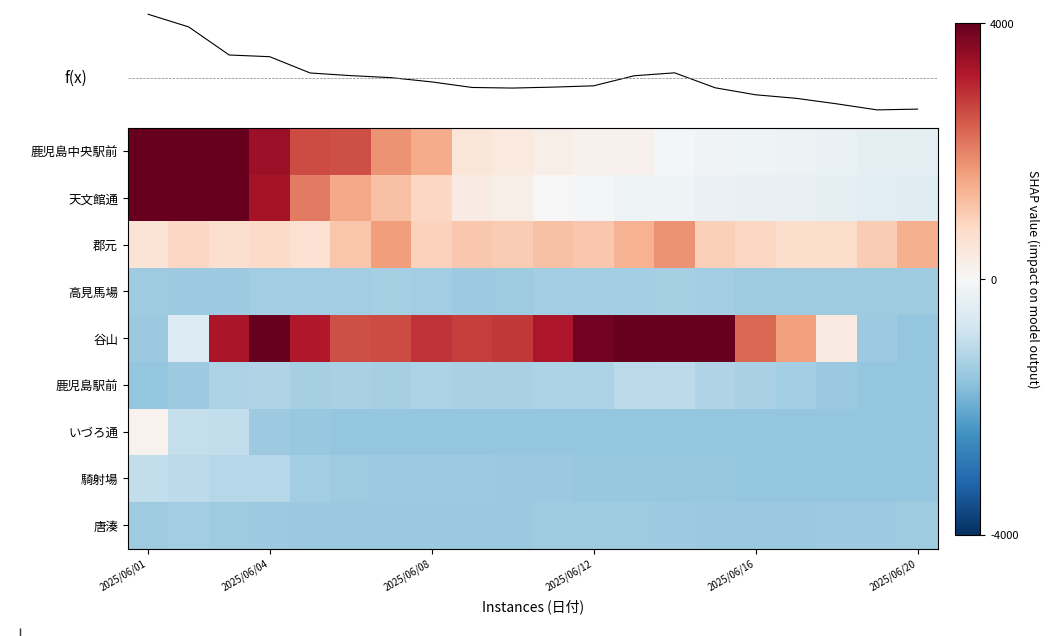

What is the difference between the highest and lowest values at 2025/06/12?

5076.0